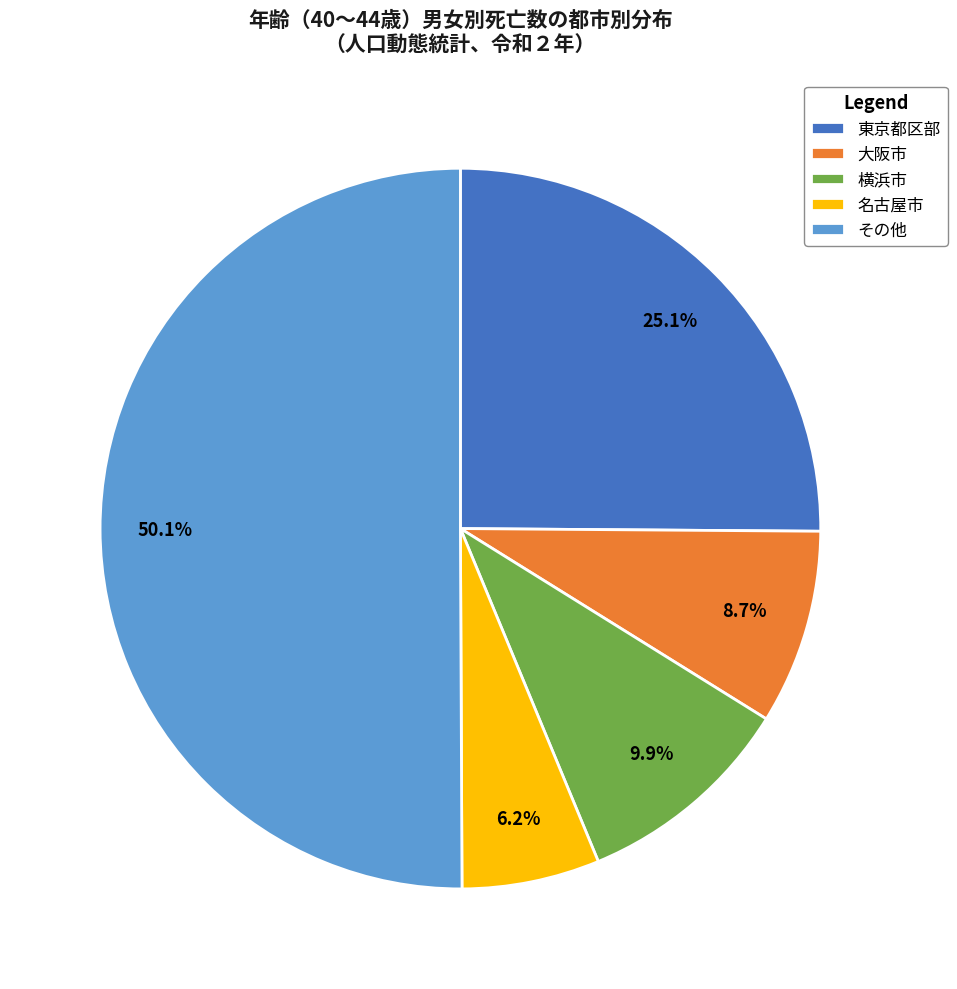

What is the largest slice in the pie chart?

その他